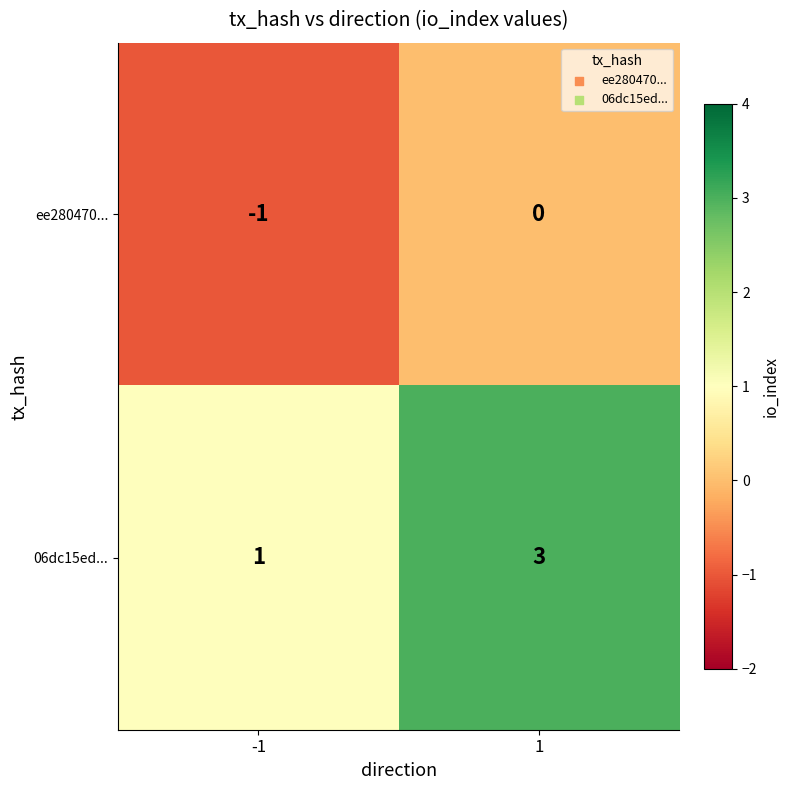

Rank the series by their average value, from lowest to highest.

ee280470..., 06dc15ed...